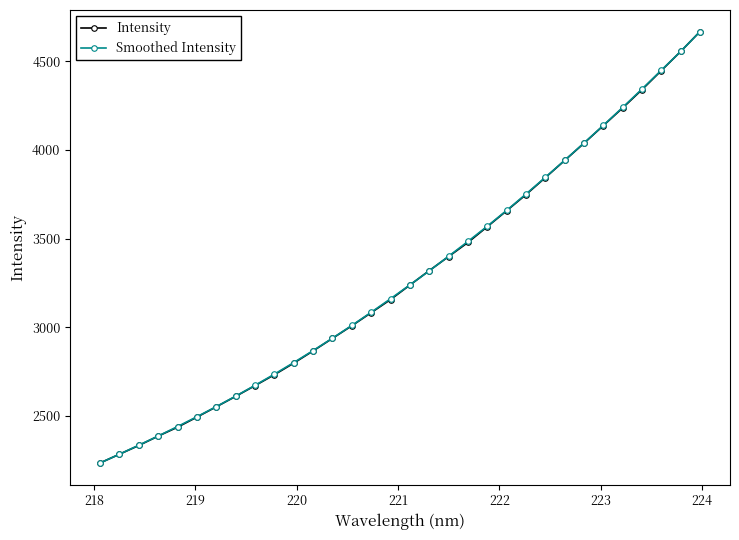

What is the value of the Smoothed Intensity point at the 2nd from the left?

2284.5